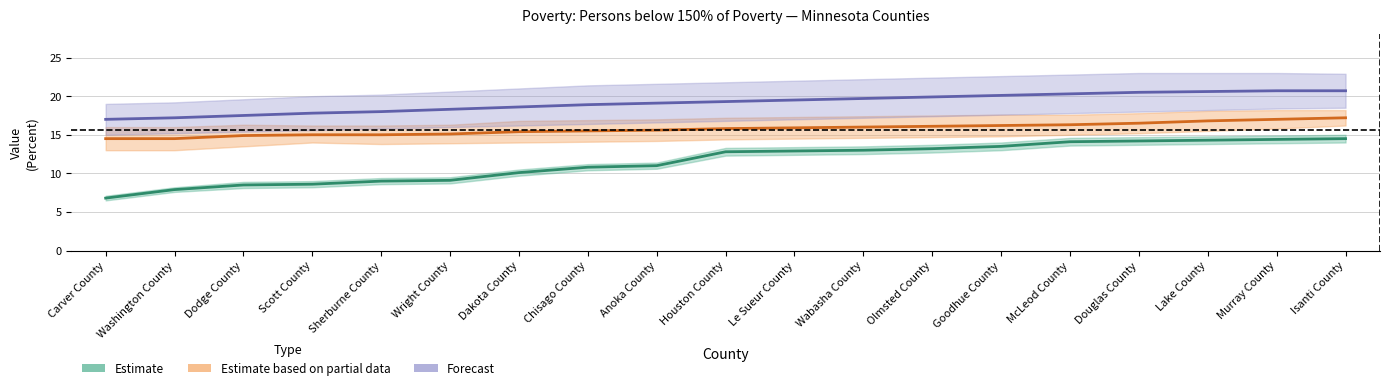

What is the difference between the maximum and minimum values in the Estimate series?

7.7